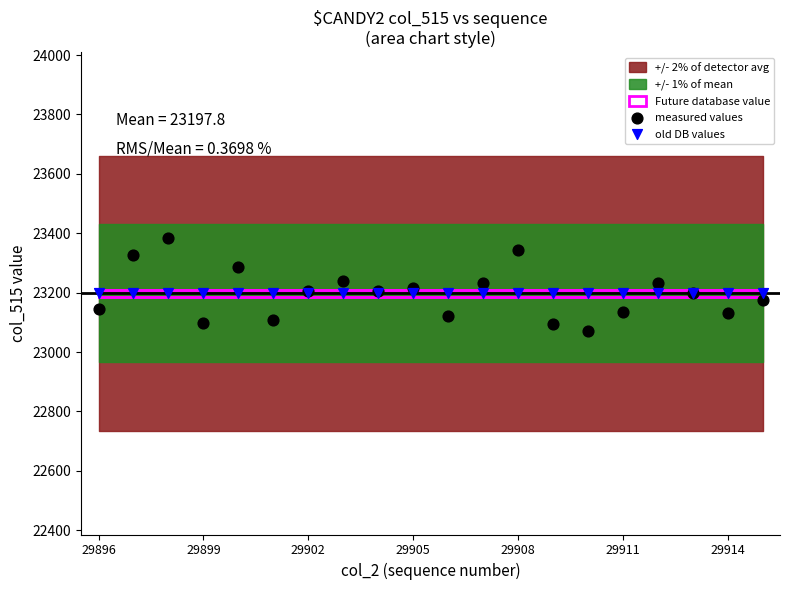

Which series reaches the minimum Y coordinate?

measured values